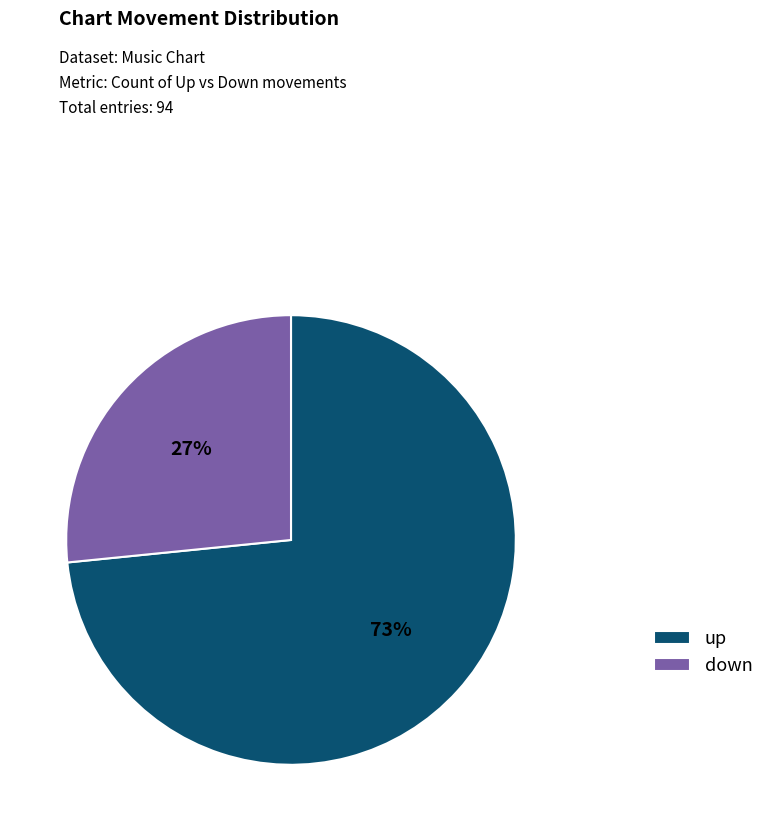

Between down and up, which is larger?

up